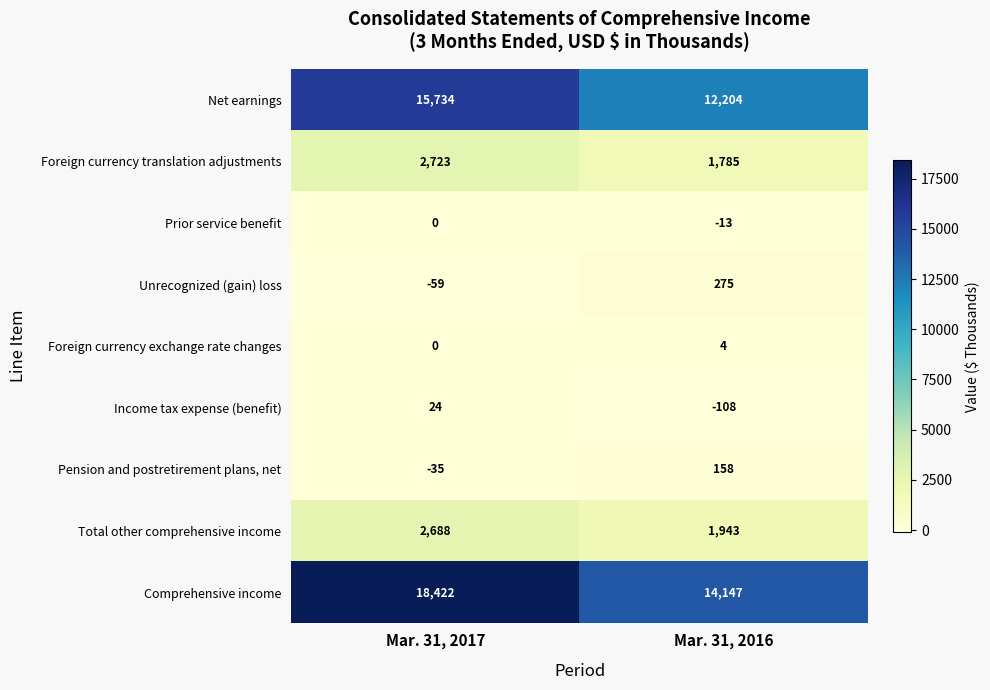

Where is Comprehensive income nearest to the value 16284?

Mar. 31, 2016